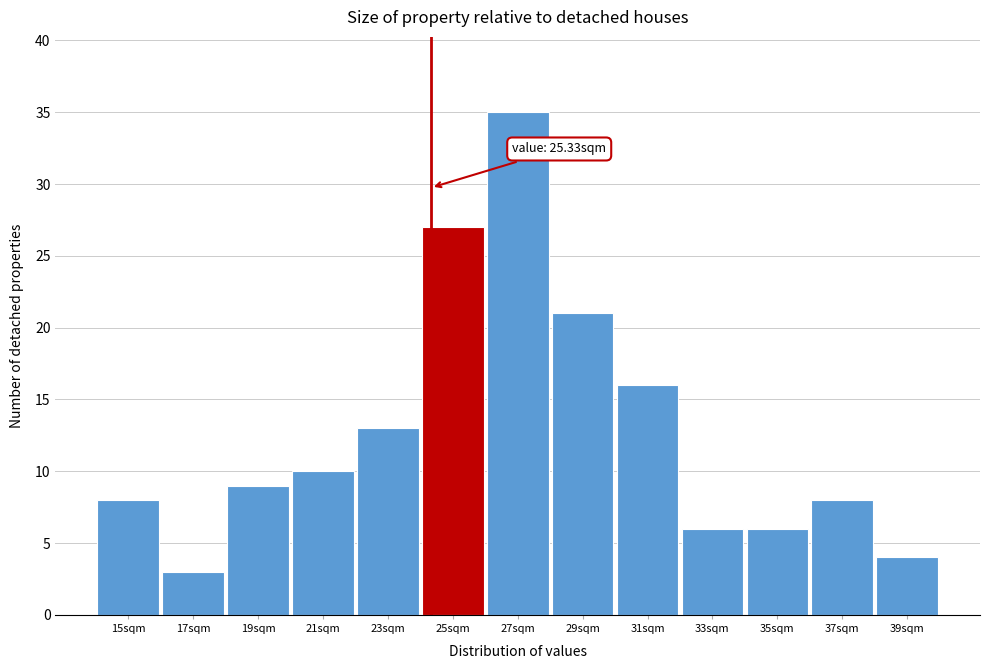

Reading right to left, transcribe all the data shown in this chart.

39sqm=4	37sqm=8	35sqm=6	33sqm=6	31sqm=16	29sqm=21	27sqm=35	25sqm=27	23sqm=13	21sqm=10	19sqm=9	17sqm=3	15sqm=8